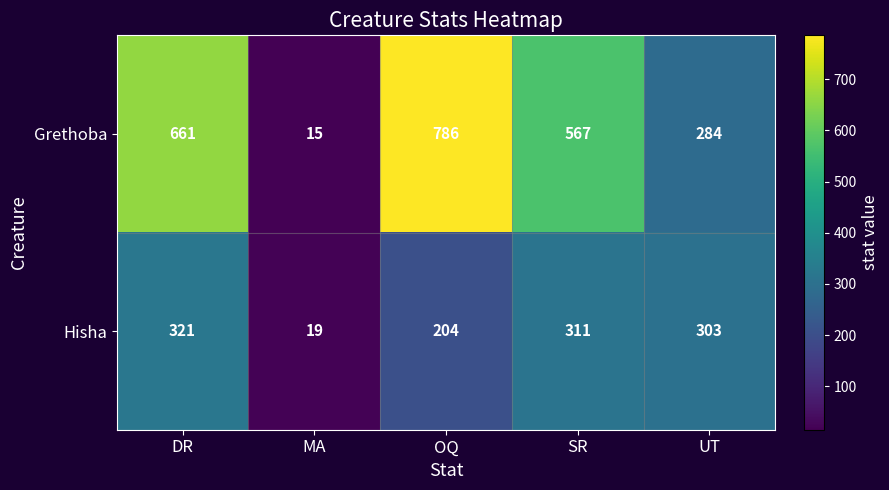

At which category does the chart reach its minimum across all series?

MA